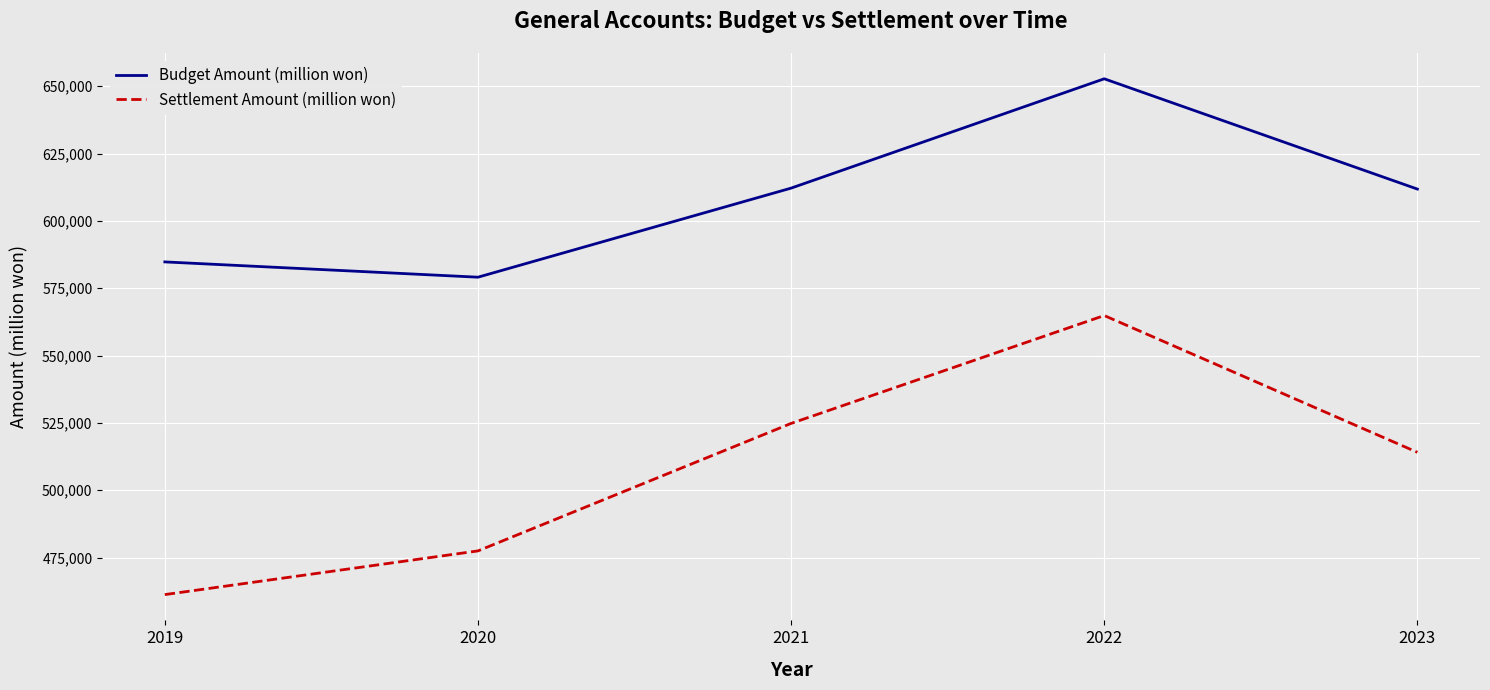

Between 2019 and 2023, which series saw the biggest shift?

Settlement Amount (million won)